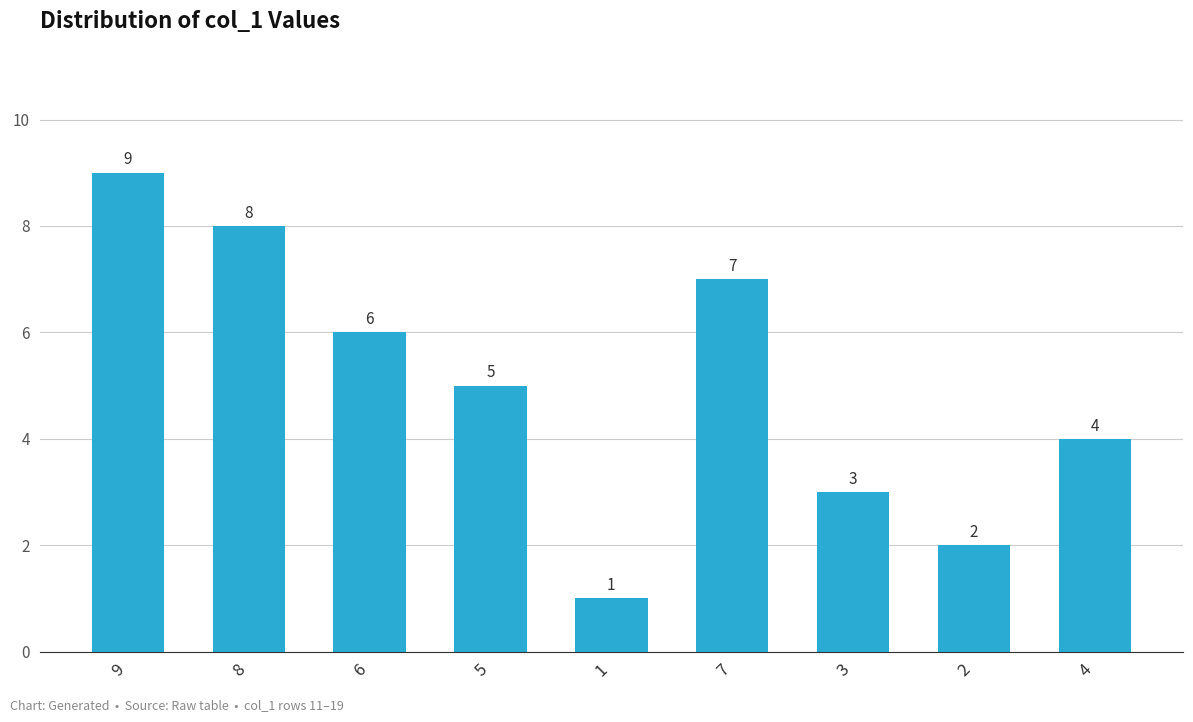

What is the maximum value shown in the chart?

9